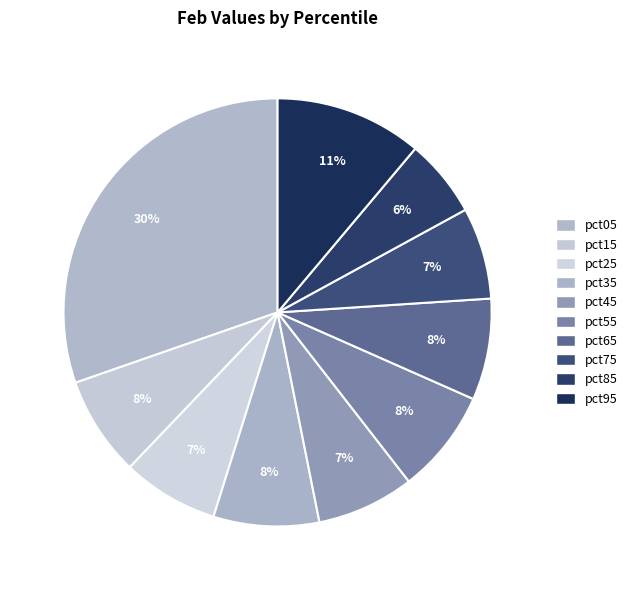

To the nearest percent, what portion does pct45 represent?

7%